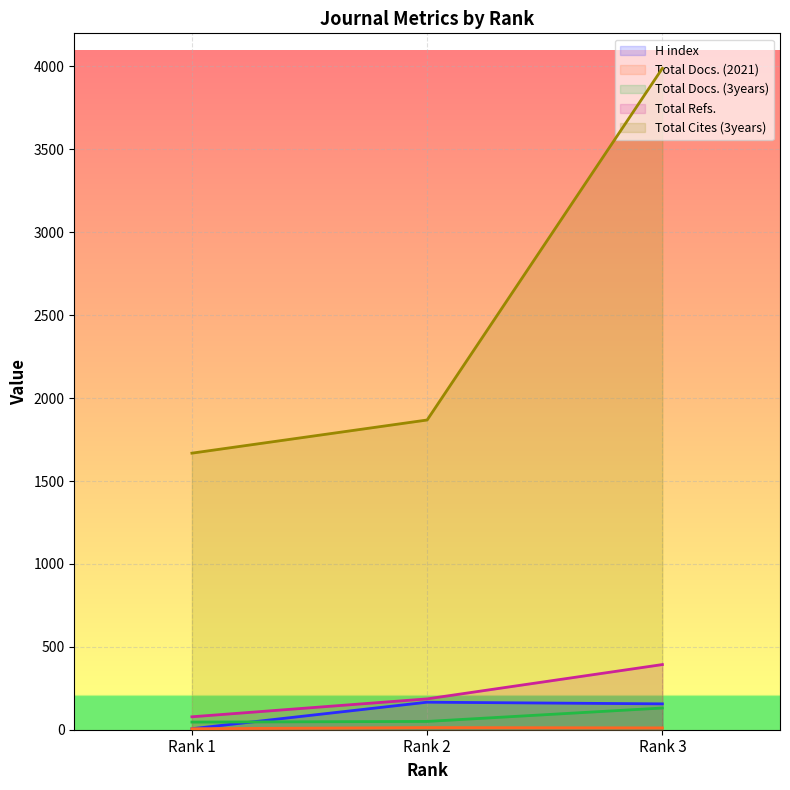

What is the average value of the Total Refs. series?

219